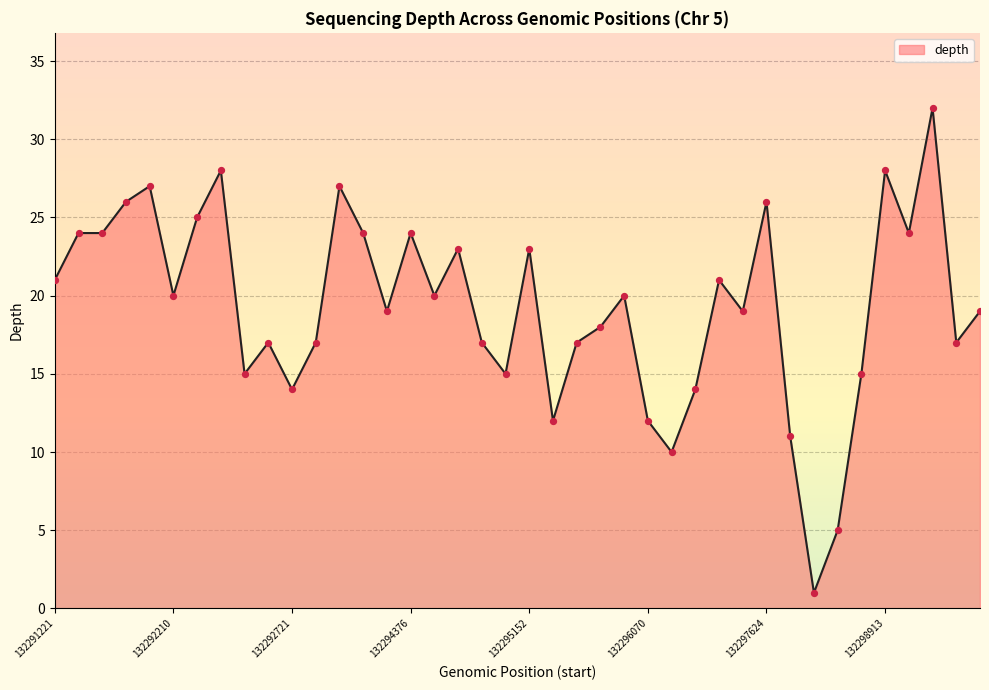

What is the maximum value shown in the chart?

32